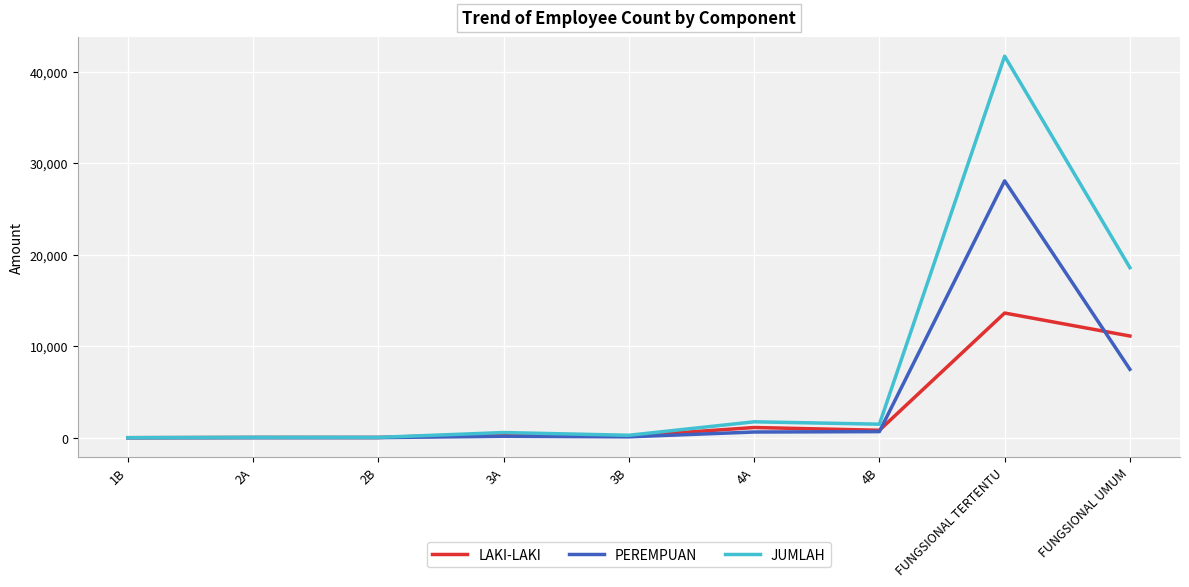

What is the approximate value of PEREMPUAN at 3A, to the nearest 50?

150